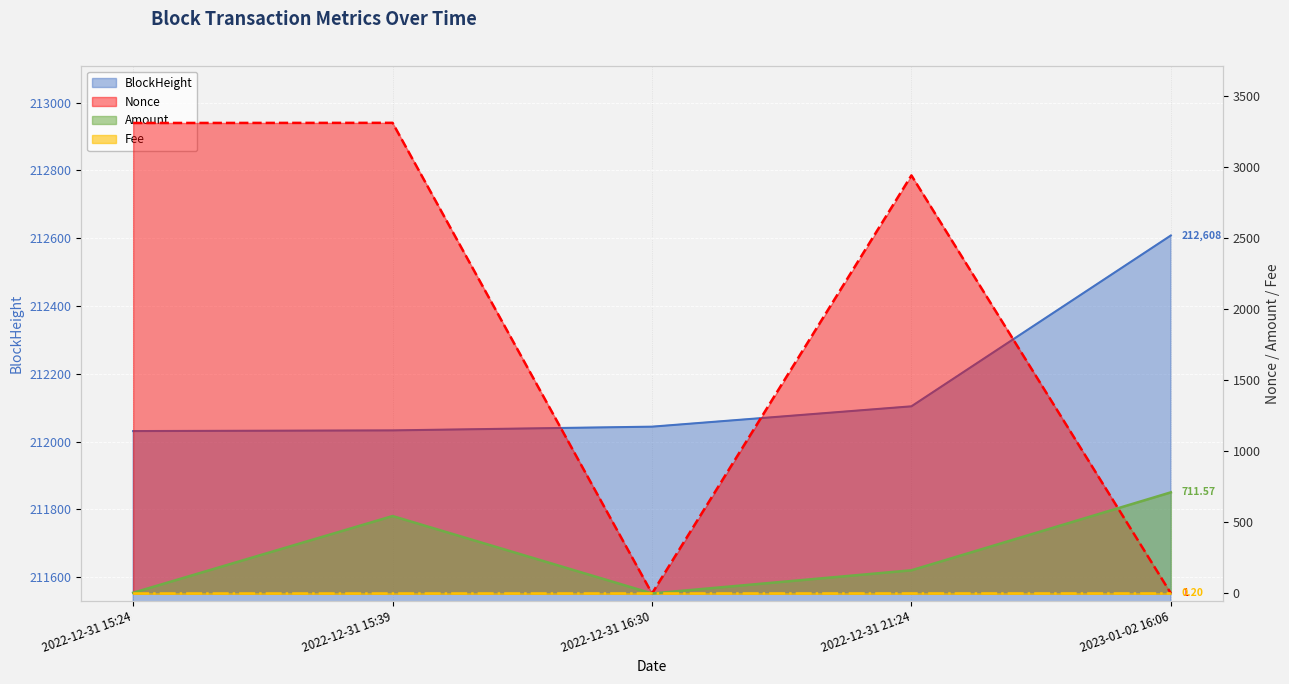

List the labels in order of Amount value, largest first.

2023-01-02 16:06, 2022-12-31 15:39, 2022-12-31 21:24, 2022-12-31 15:24, 2022-12-31 16:30